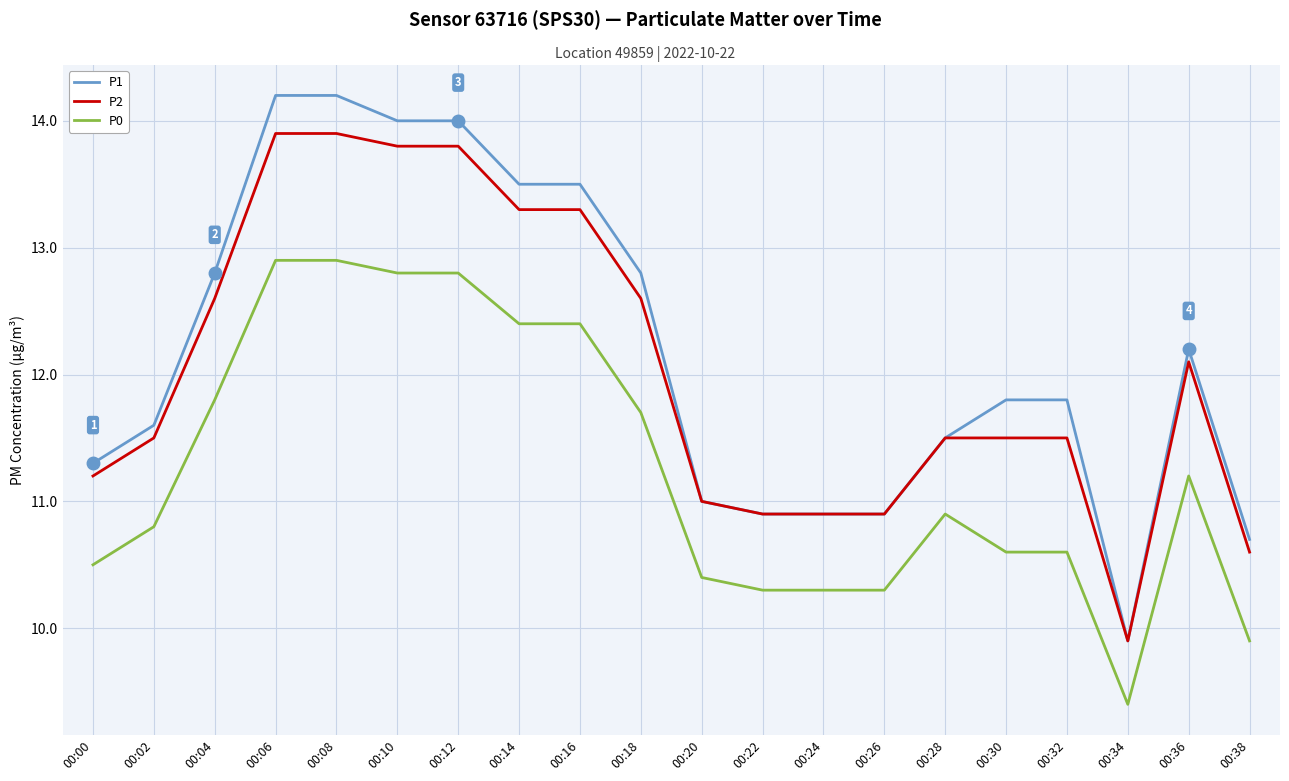

Is the value of P1 at 00:20 greater than the value of P0 at 00:24?

Yes